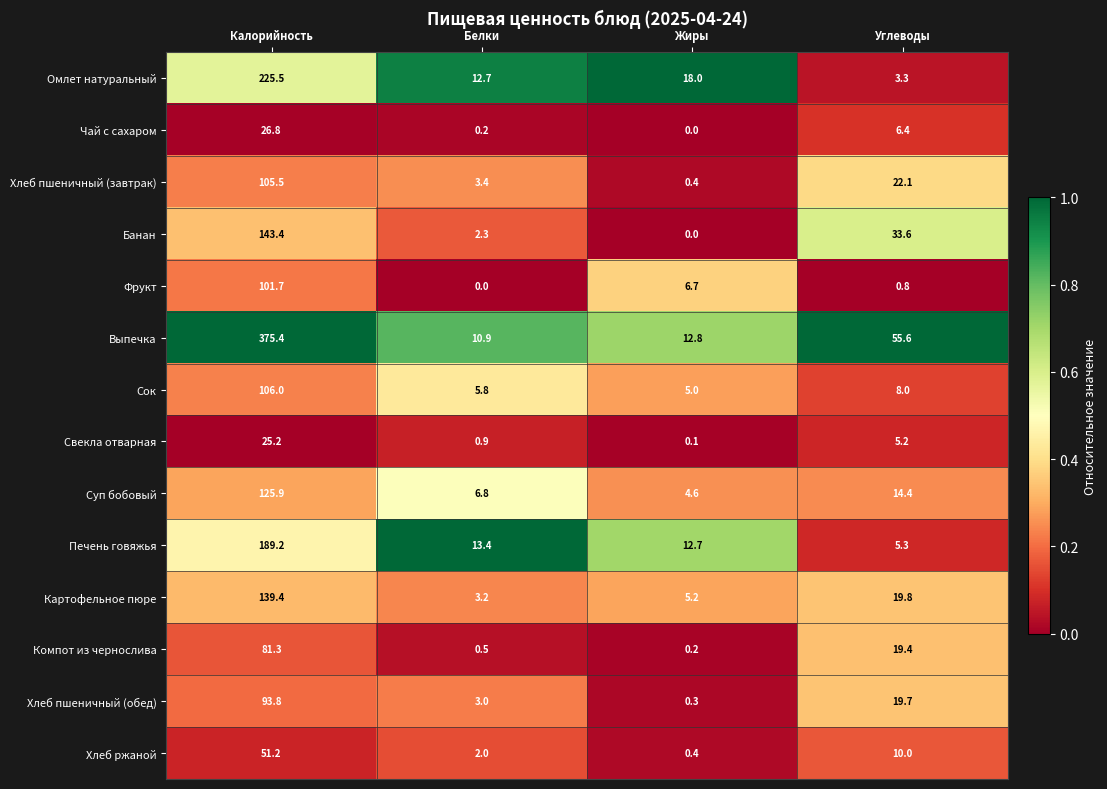

List the series in order of their peak value, lowest first.

Свекла отварная, Чай с сахаром, Хлеб ржаной, Компот из чернослива, Хлеб пшеничный (обед), Фрукт, Хлеб пшеничный (завтрак), Сок, Суп бобовый, Картофельное пюре, Банан, Печень говяжья, Омлет натуральный, Выпечка